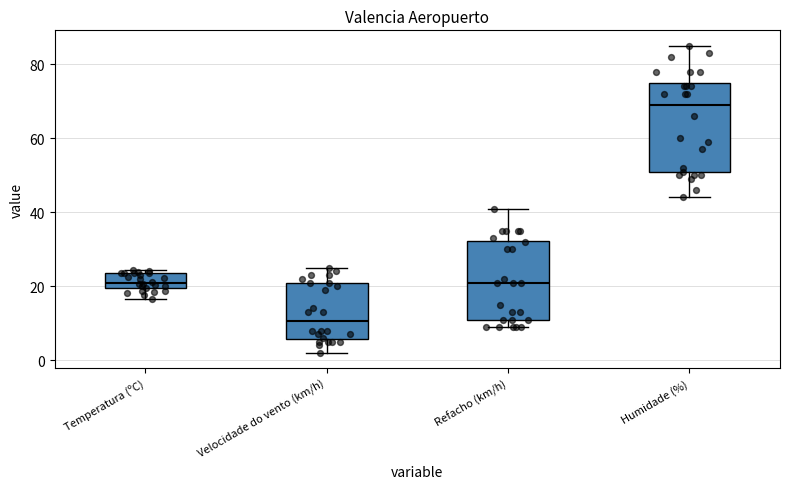

Reading left to right, transcribe this box plot: for each box, give where its median line is, the range the box spans, and where its two whiskers end, as read against the y-axis. The values are not printed on the chart, so give them approximately, as read against the axis.

Temperatura (ºC): median 20 (inside the box), box 20 to 24, whiskers 16 to 24 (just above the box's upper edge)
Velocidade do vento (km/h): median 10, box 6 to 22, whiskers 2 to 26
Refacho (km/h): median 22, box 12 to 32, whiskers 10 to 42
Humidade (%): median 70, box 50 to 76, whiskers 44 to 86